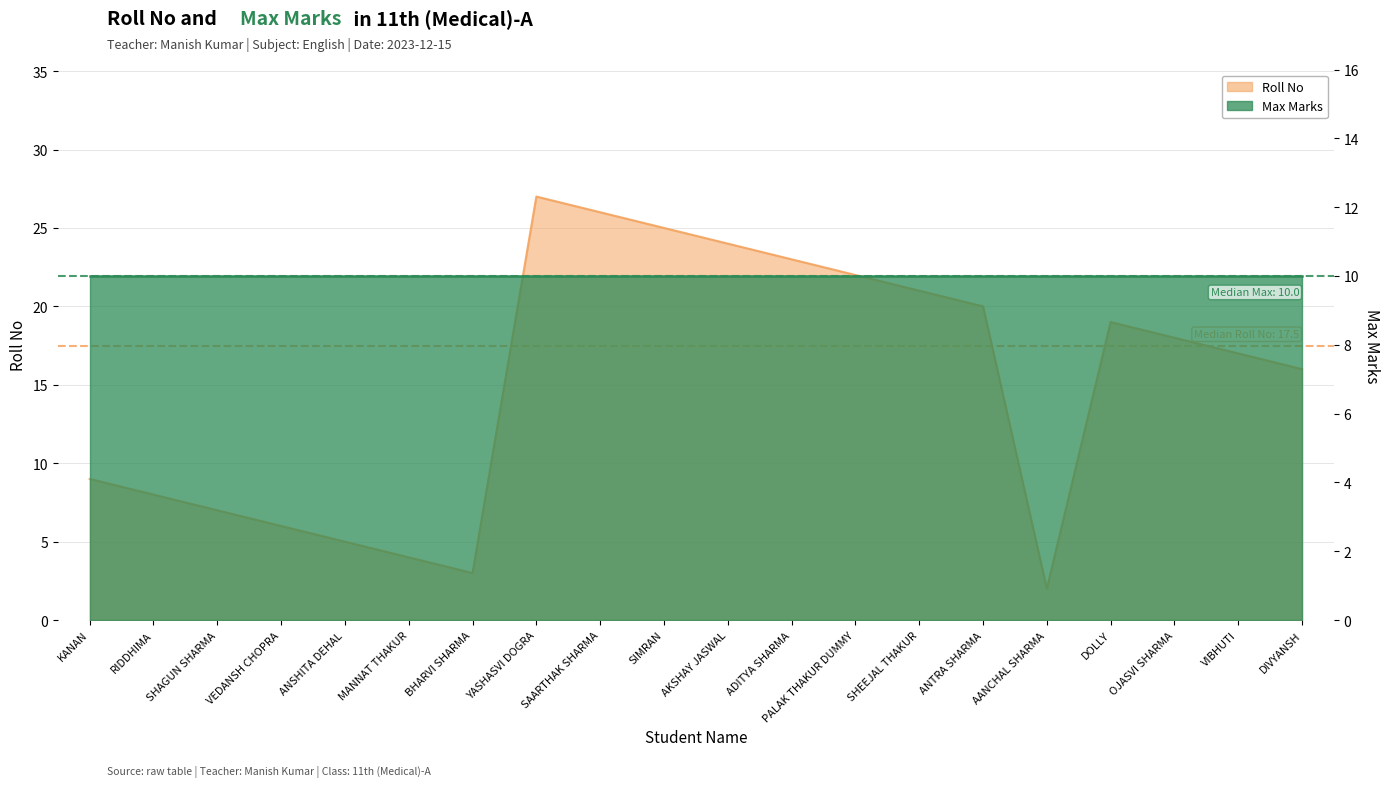

Which label corresponds to the largest value in the chart?

YASHASVI DOGRA